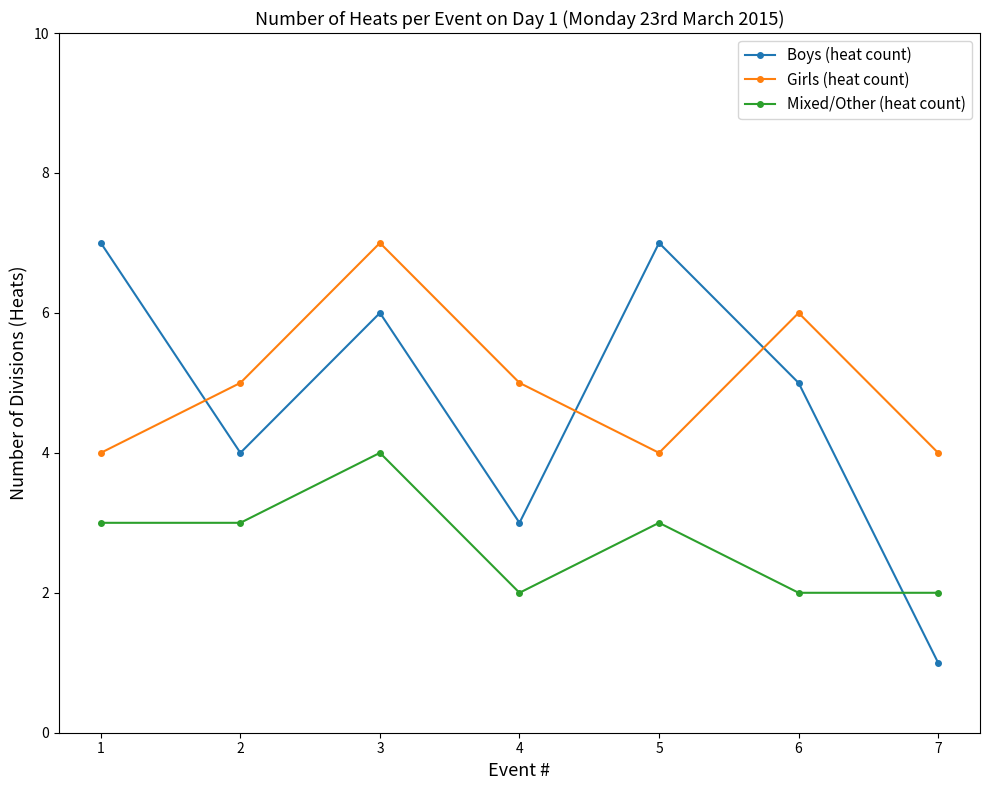

At which category is the sum across all series the highest?

3